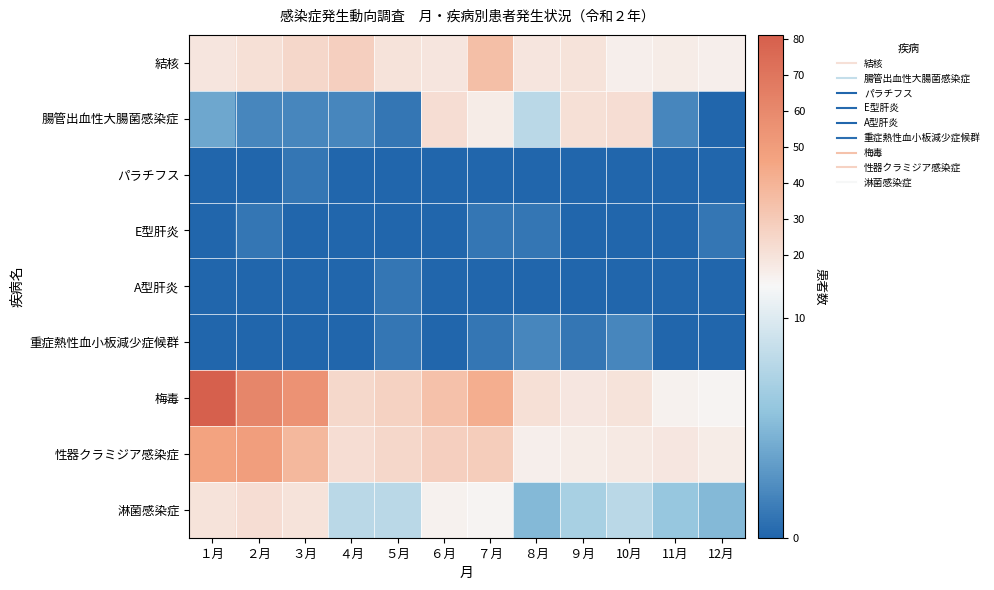

Reading left to right, transcribe all the data shown in this chart.

結核: １月=19	２月=21	３月=25	４月=28	５月=20	６月=19	７月=35	８月=19	９月=20	10月=15	11月=16	12月=15
腸管出血性大腸菌感染症: １月=4	２月=2	３月=2	４月=2	５月=1	６月=22	７月=16	８月=8	９月=21	10月=22	11月=2	12月=0
パラチフス: １月=0	２月=0	３月=1	４月=0	５月=0	６月=0	７月=0	８月=0	９月=0	10月=0	11月=0	12月=0
E型肝炎: １月=0	２月=1	３月=0	４月=0	５月=0	６月=0	７月=1	８月=1	９月=0	10月=0	11月=0	12月=1
A型肝炎: １月=0	２月=0	３月=0	４月=0	５月=1	６月=0	７月=0	８月=0	９月=0	10月=0	11月=0	12月=0
重症熱性血小板減少症候群: １月=0	２月=0	３月=0	４月=0	５月=1	６月=0	７月=1	８月=2	９月=1	10月=2	11月=0	12月=0
梅毒: １月=81	２月=61	３月=55	４月=24	５月=27	６月=34	７月=42	８月=21	９月=18	10月=20	11月=14	12月=13
性器クラミジア感染症: １月=47	２月=49	３月=38	４月=22	５月=25	６月=28	７月=29	８月=15	９月=16	10月=17	11月=18	12月=16
淋菌感染症: １月=20	２月=22	３月=20	４月=8	５月=8	６月=14	７月=13	８月=5	９月=7	10月=8	11月=6	12月=5